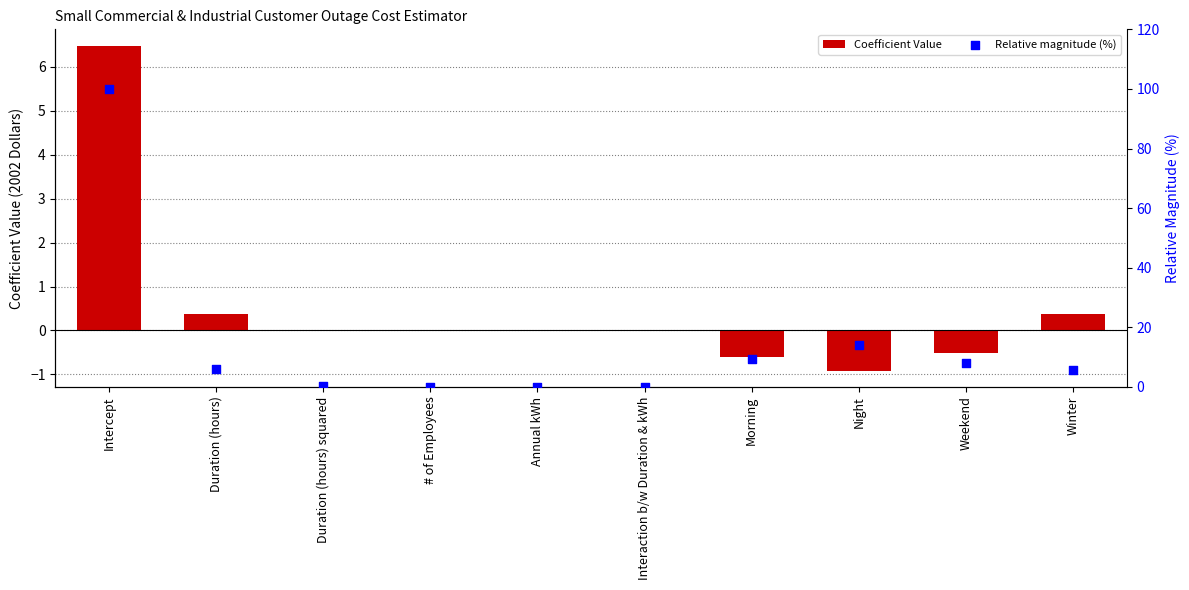

Which series contains the lowest Y value?

Coefficient Value